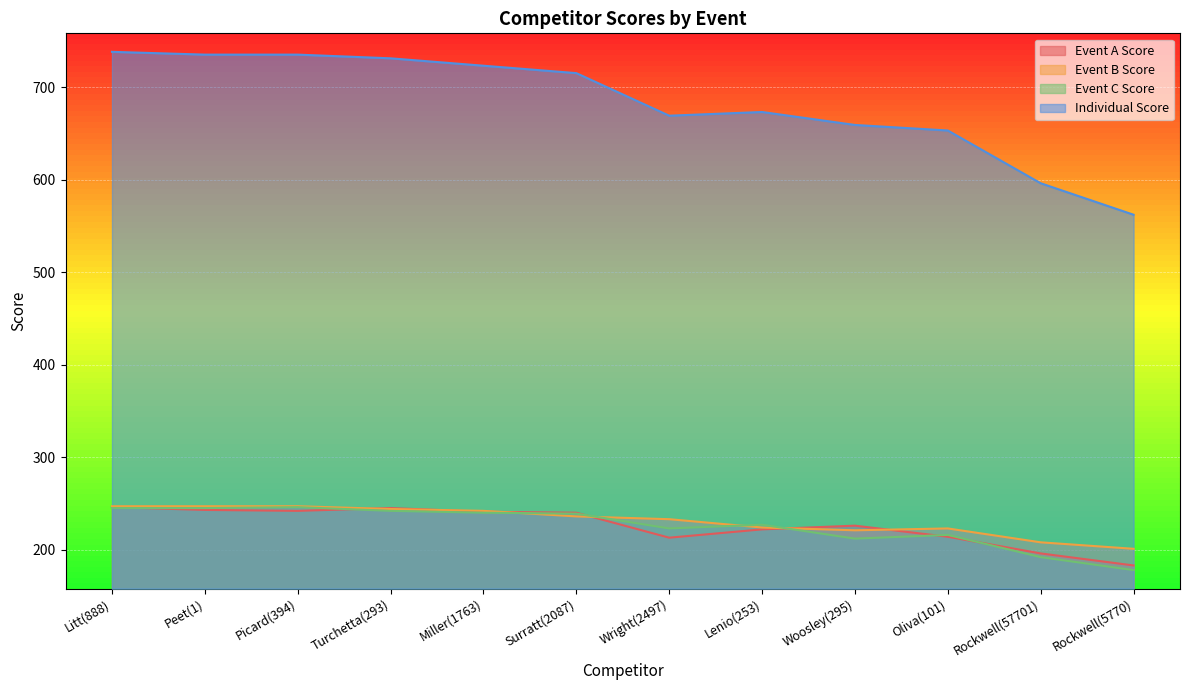

What is the label of the 8th point from the right?

Miller(1763)